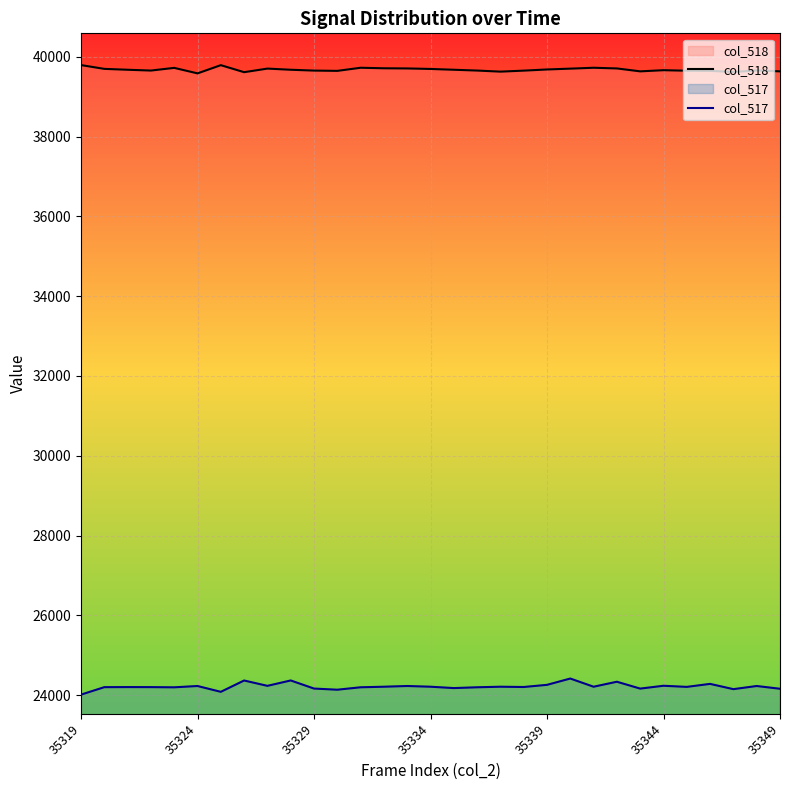

True or false: col_517 and col_518 intersect in this chart.

False